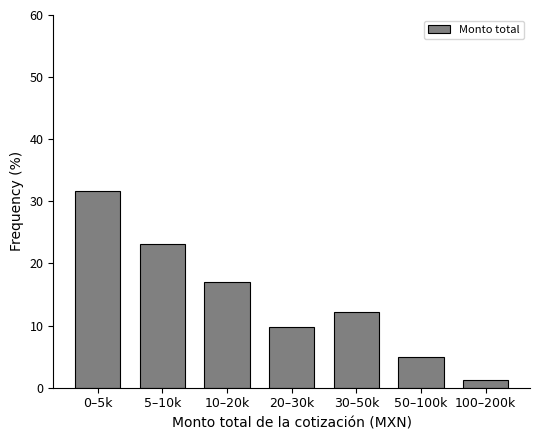

Reading left to right, transcribe all the data shown in this chart.

0–5k=31.7	5–10k=23.2	10–20k=17.1	20–30k=9.8	30–50k=12.2	50–100k=4.9	100–200k=1.2